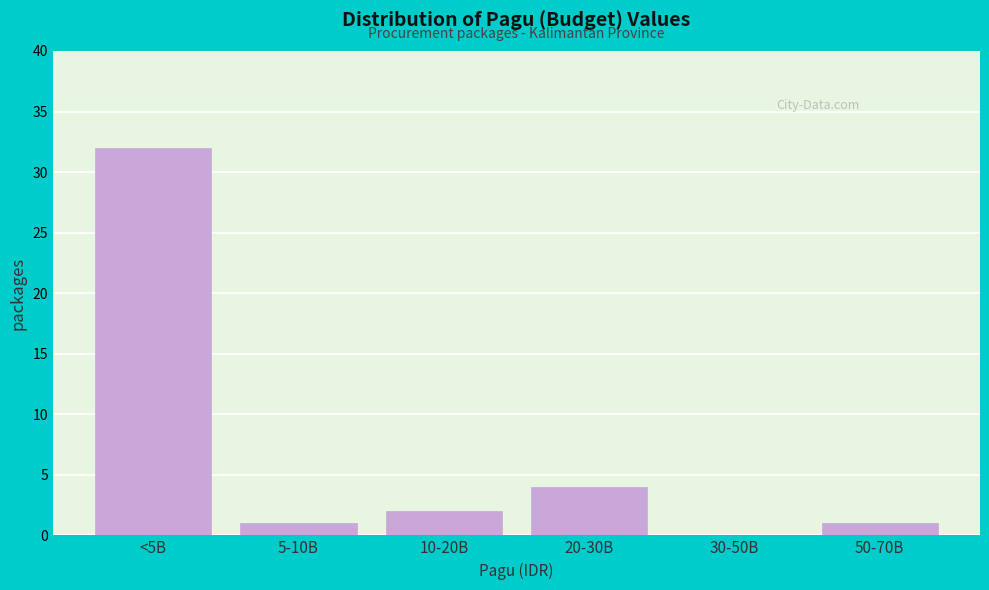

Reading left to right, extract all data points from this chart.

<5B=32	5-10B=1	10-20B=2	20-30B=4	30-50B=0	50-70B=1